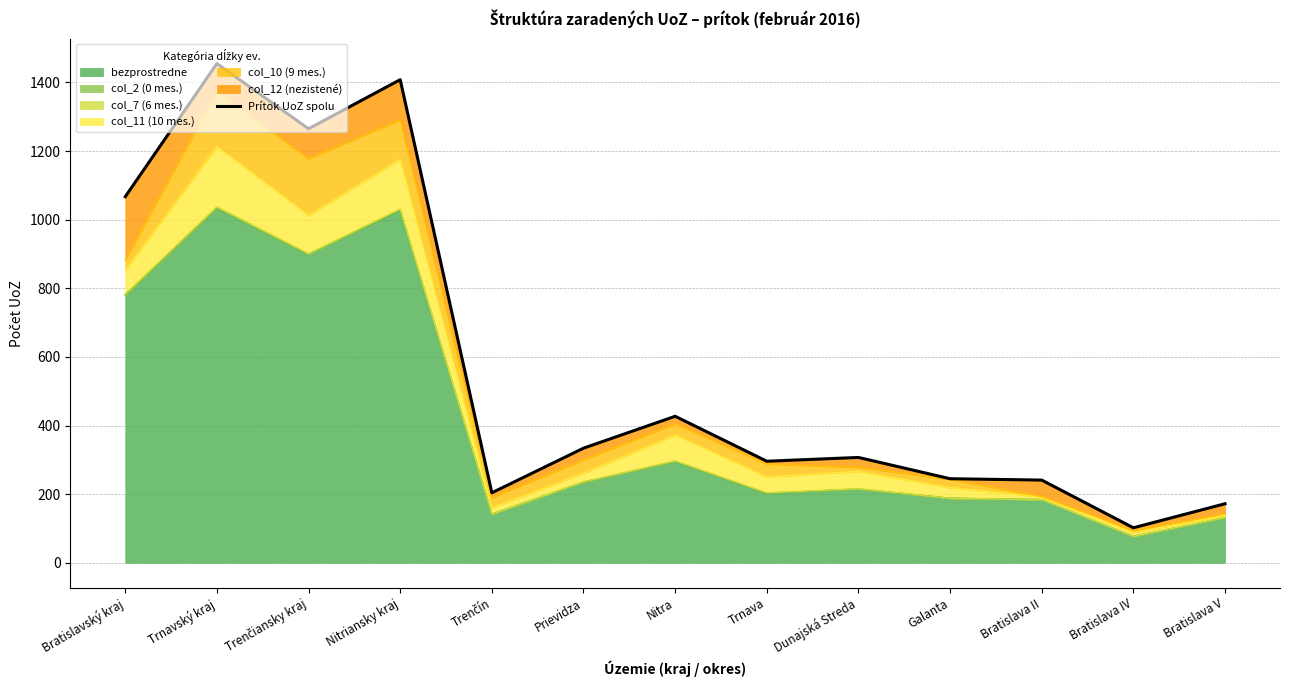

At which category does the chart reach its minimum across all series?

Bratislava IV